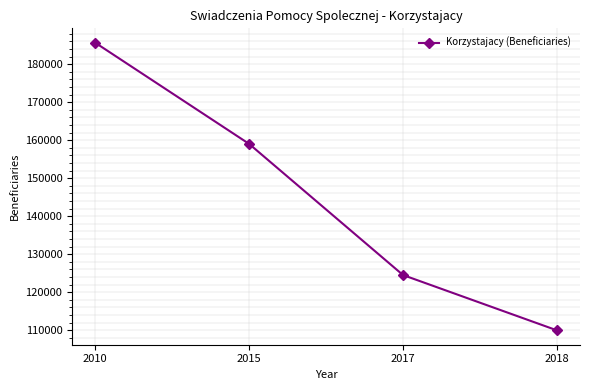

True or false: the data has more than 2 interior local peaks.

False